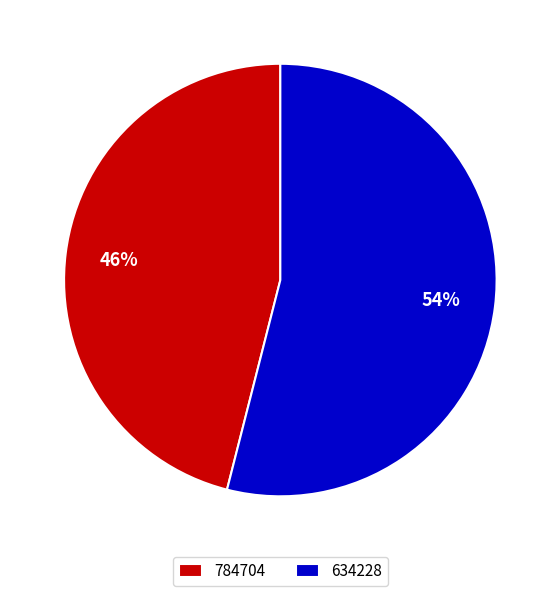

How many slices are in this pie chart?

2